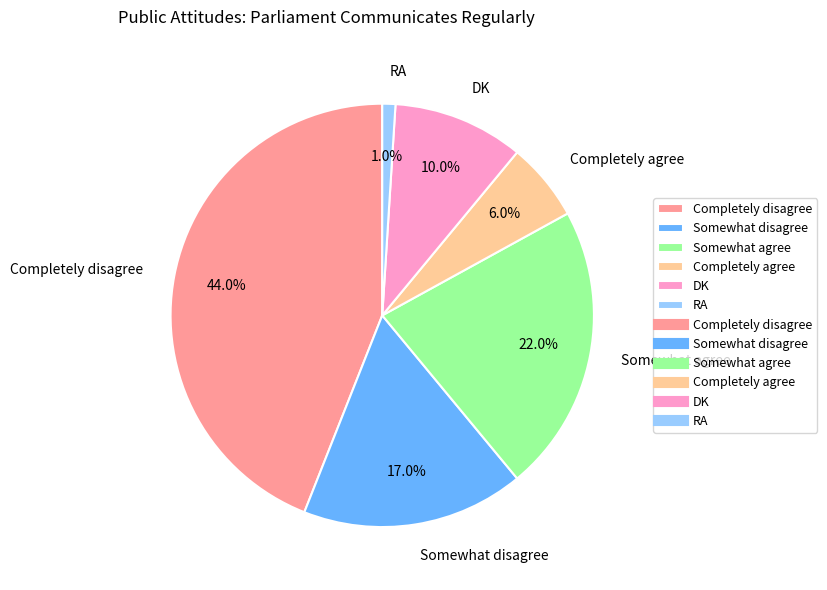

Is there any slice that represents more than half of the pie?

No